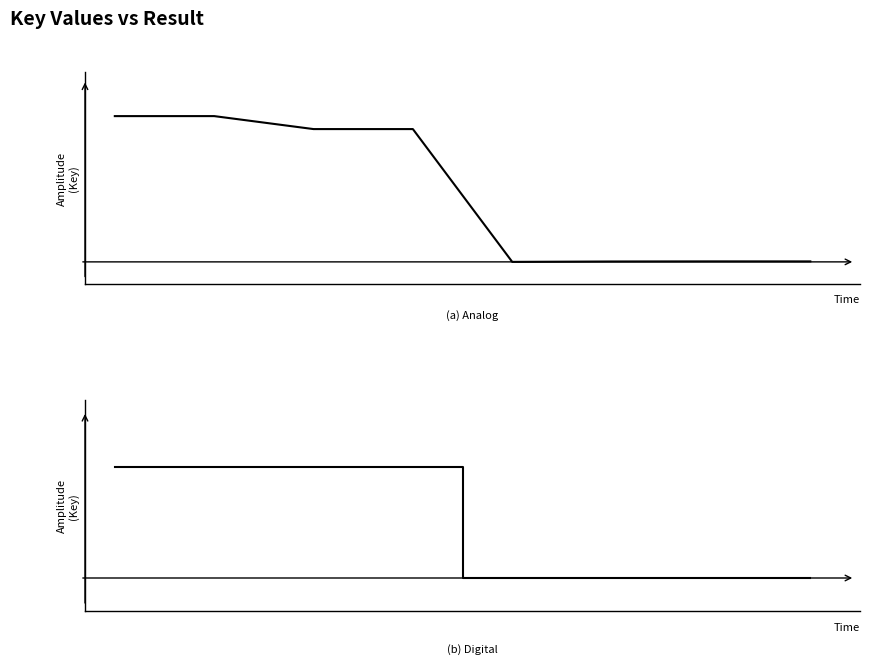

In Key, how many points are lower than both neighbors (excluding endpoints)?

1